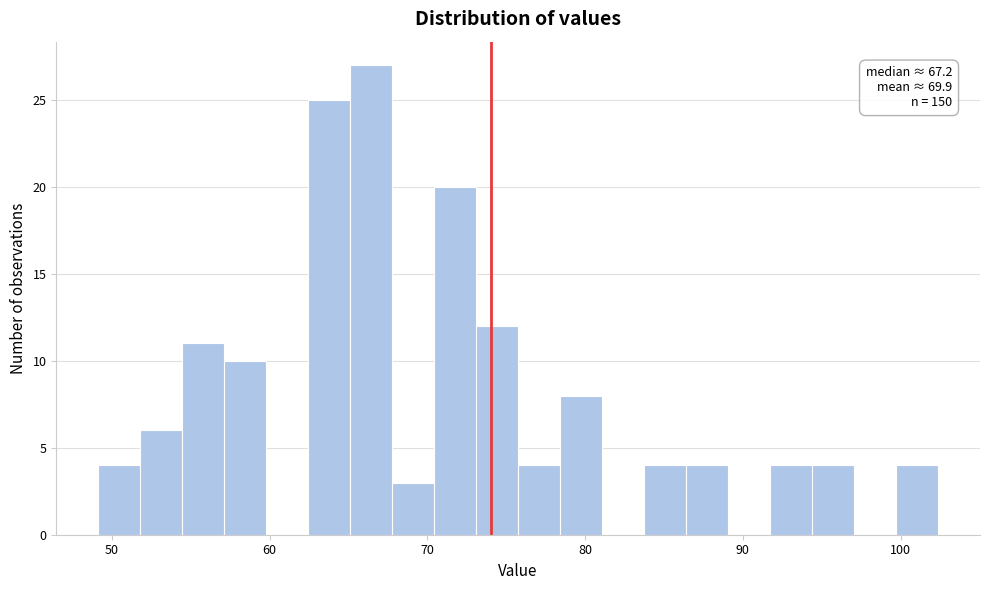

Around what value on the x-axis is the tallest bar? Give the approximate position of its centre, as read against the axis.

66